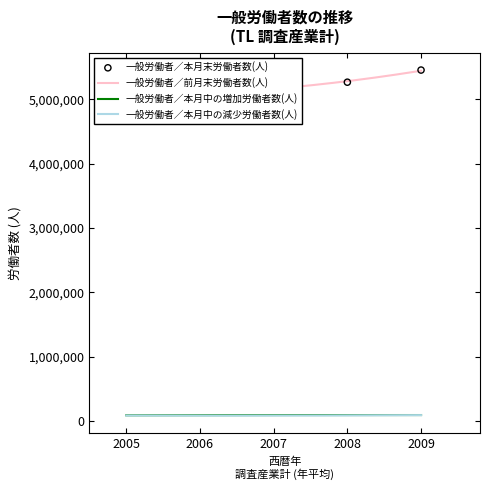

Which series has the largest Y range (max minus min)?

一般労働者／前月末労働者数(人)